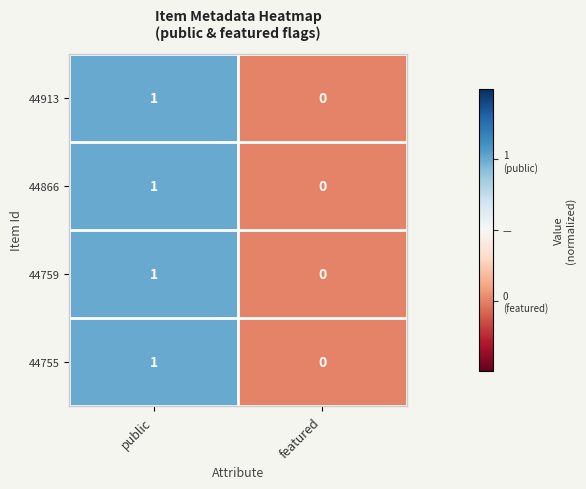

What is the total value across all series at public?

4